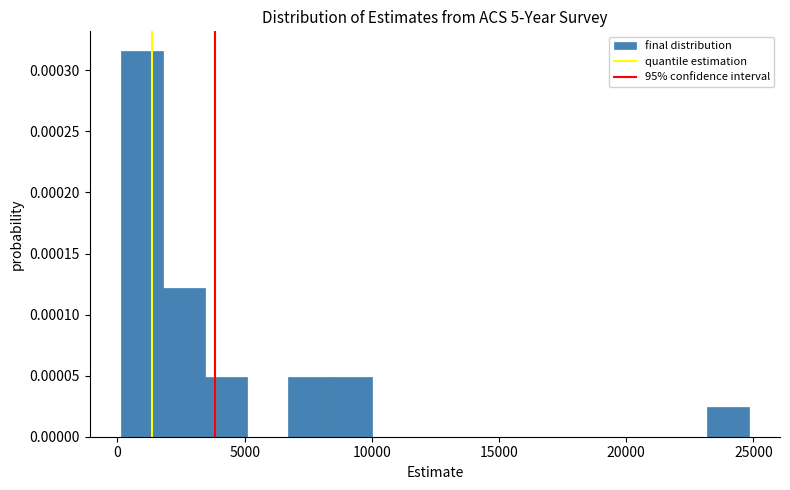

Read against the x-axis, roughly where is the centre of the tallest bar?

1000